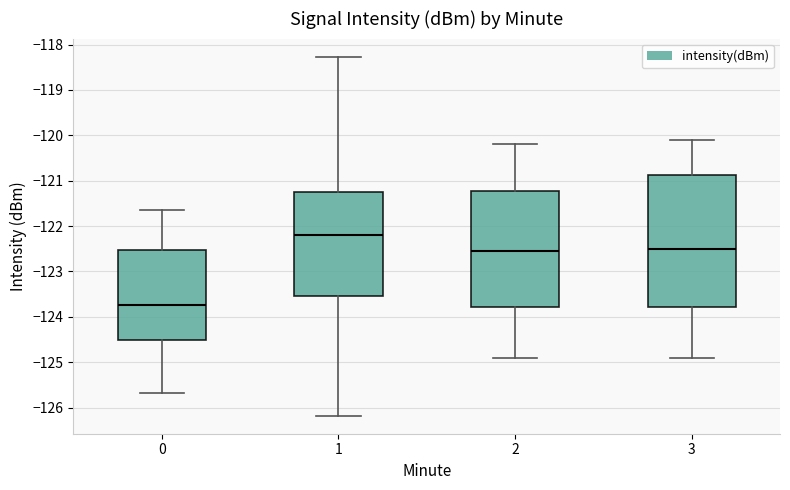

Which box is the tallest, from its lower edge to its upper edge?

3